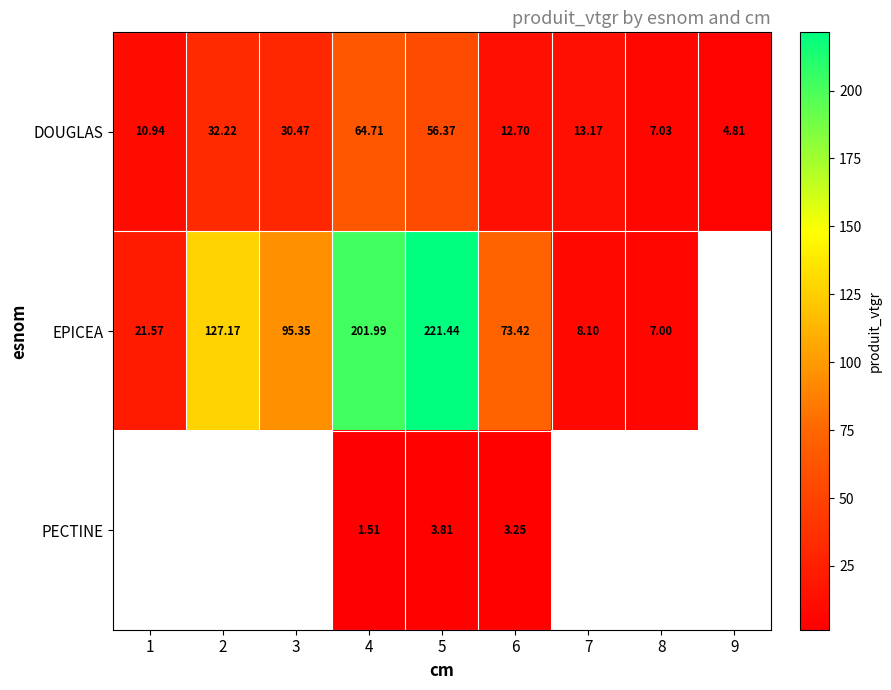

At which category does the chart reach its peak across all series?

5